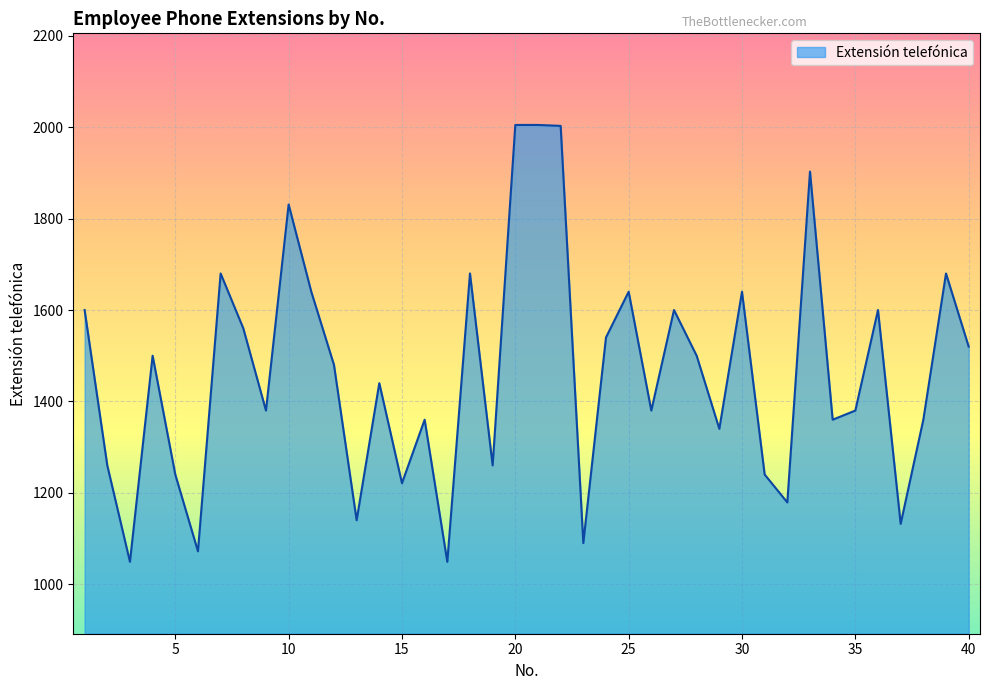

What is the smallest value displayed?

1049